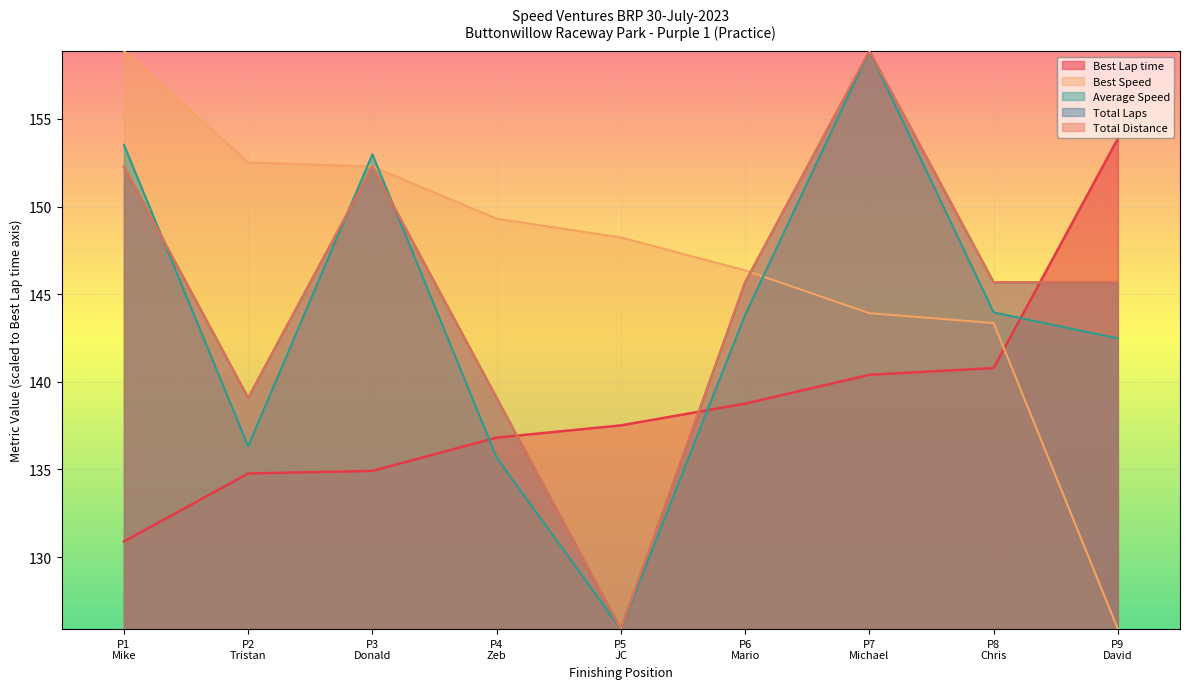

Is it true that Best Lap time equals 197.3 at P4 Zeb?

False